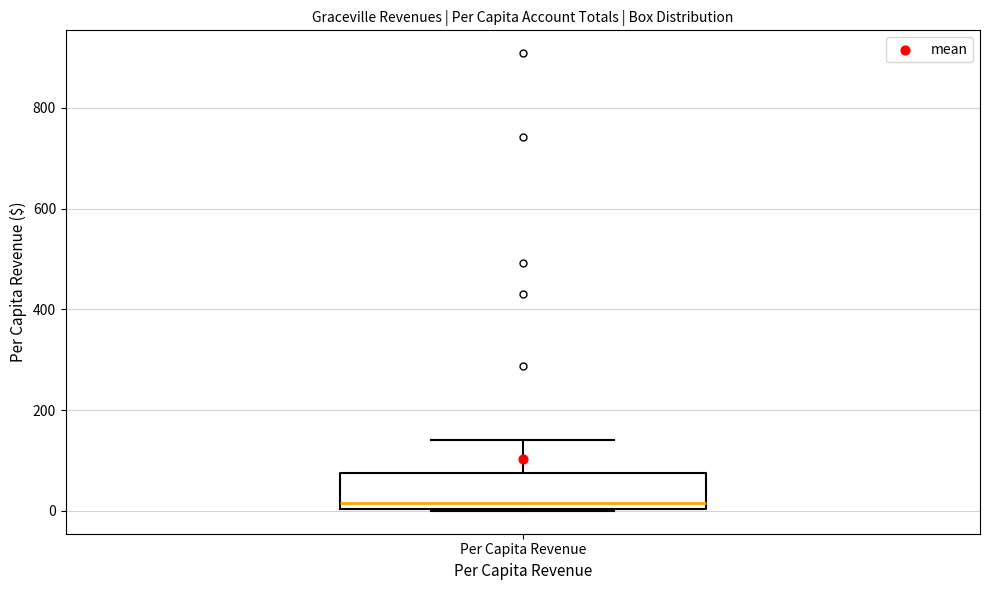

Where does the median line of the box for Per Capita Revenue sit on the y-axis? The values are not printed on the chart, so give them approximately, as read against the axis.

20